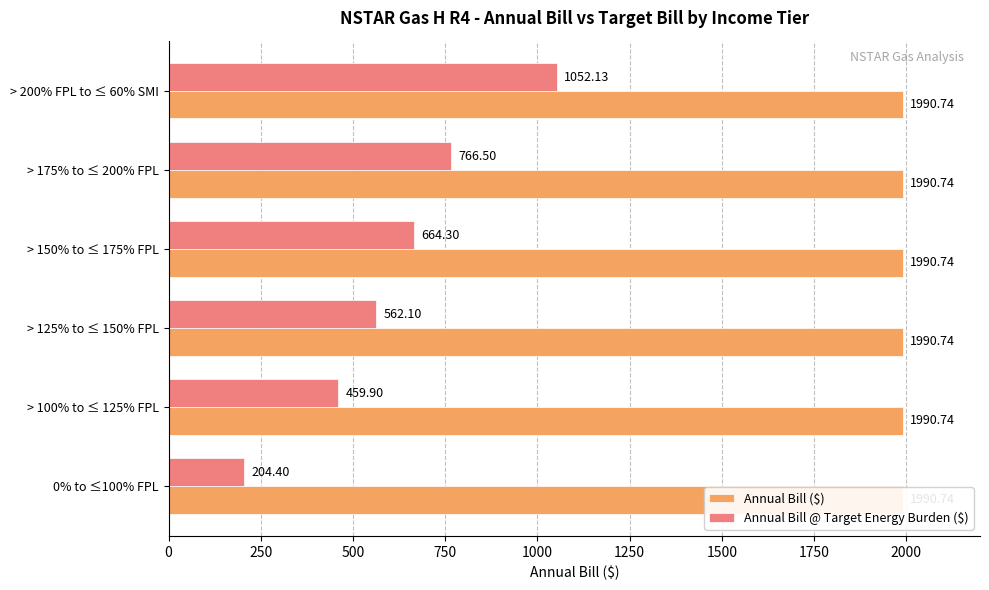

What is the difference between the second highest and second lowest values in the Annual Bill @ Target Energy Burden ($) series?

306.6